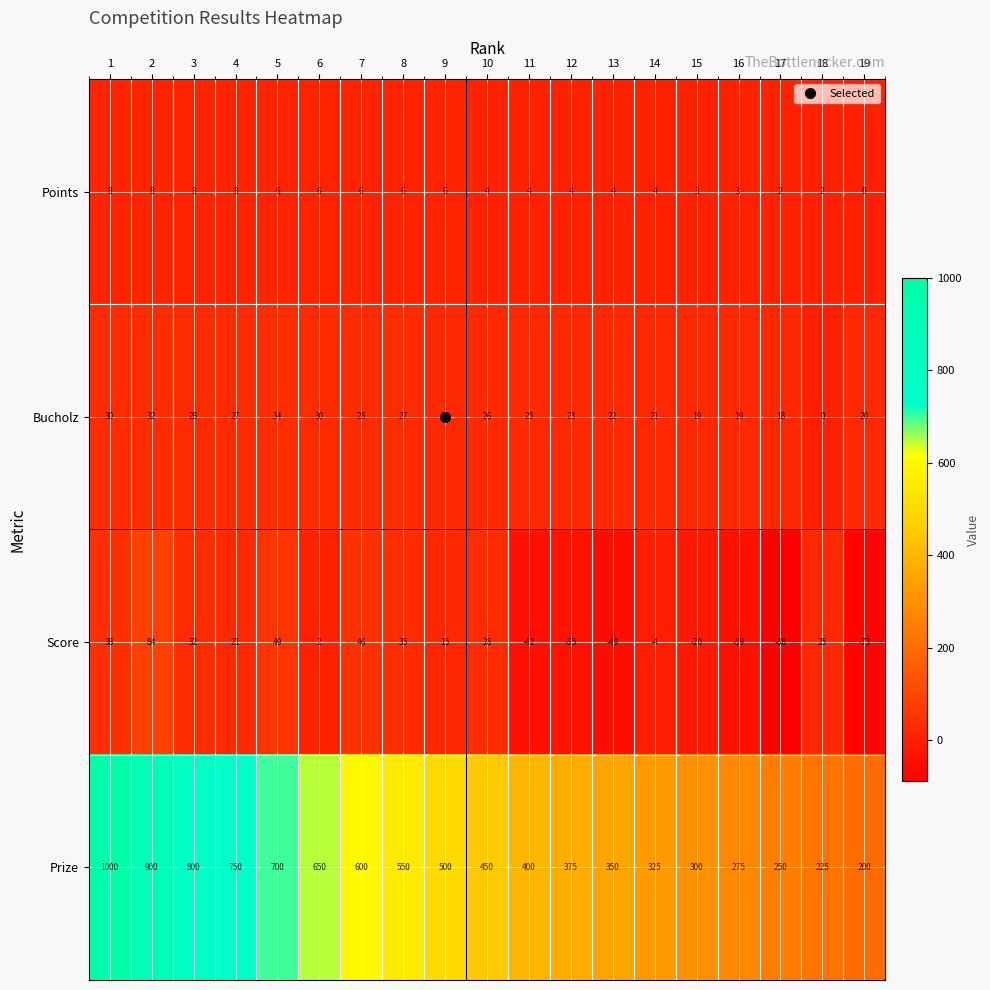

What is the total value across all series at 9?

542